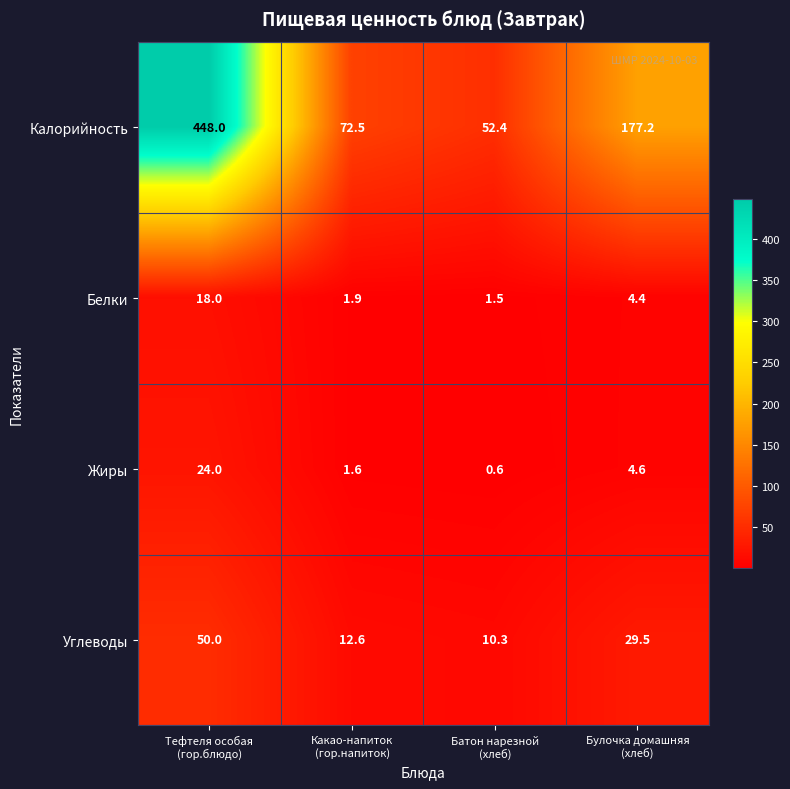

Count the number of categories in the chart.

4